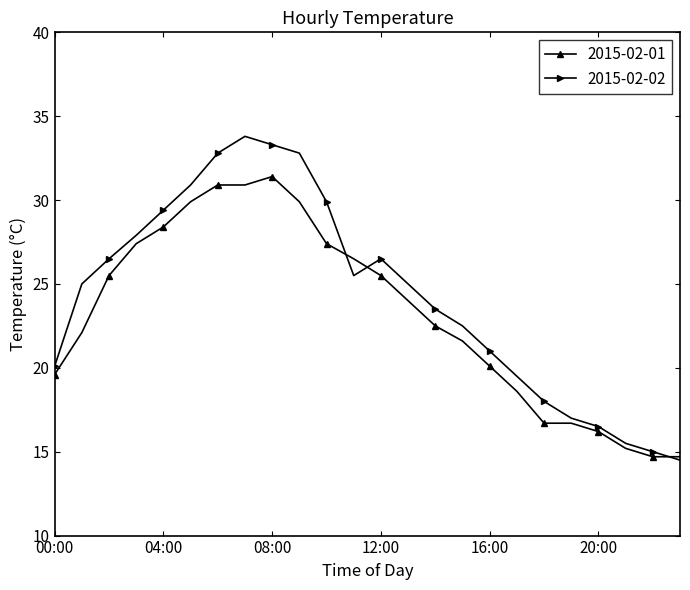

What is the difference between the maximum and minimum values in the 2015-02-01 series?

16.7